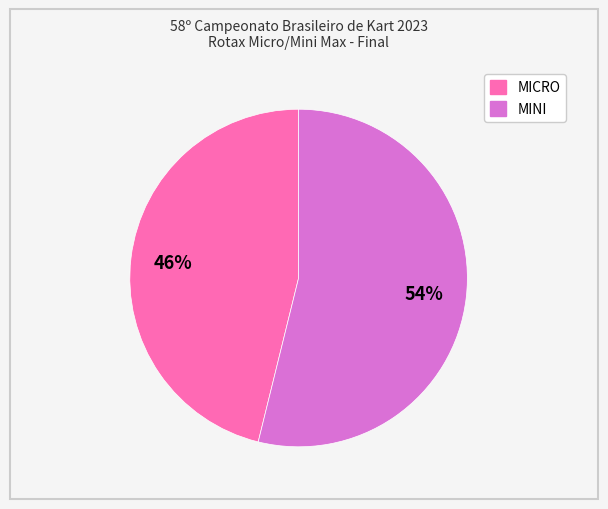

True or false: MICRO accounts for 46% of the total.

True